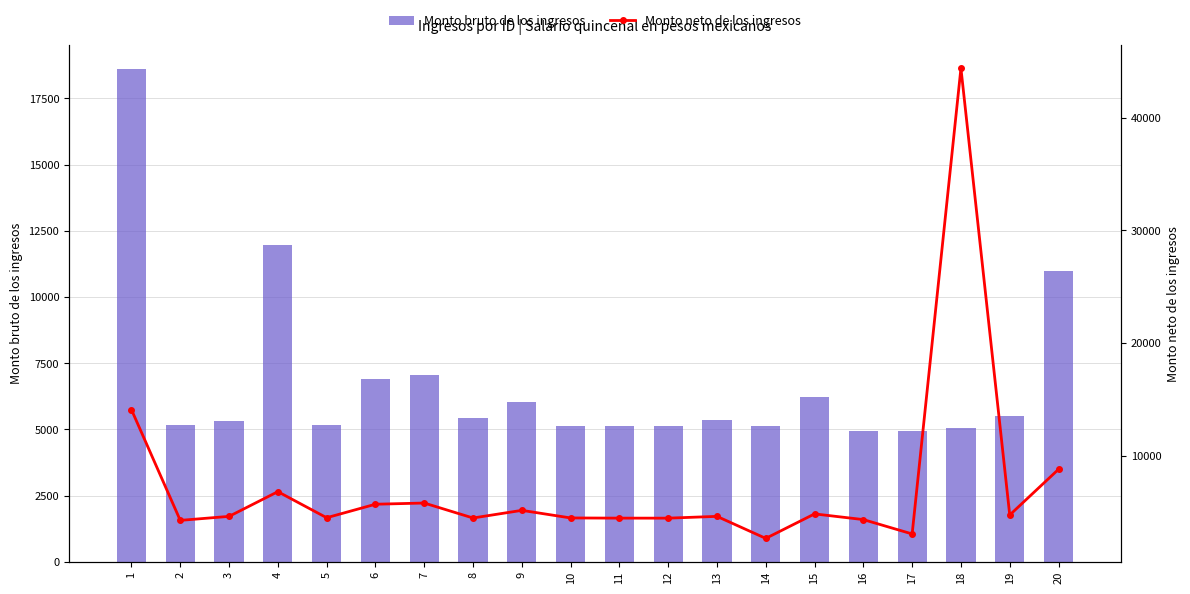

Between 14 and 3, which is larger?

3